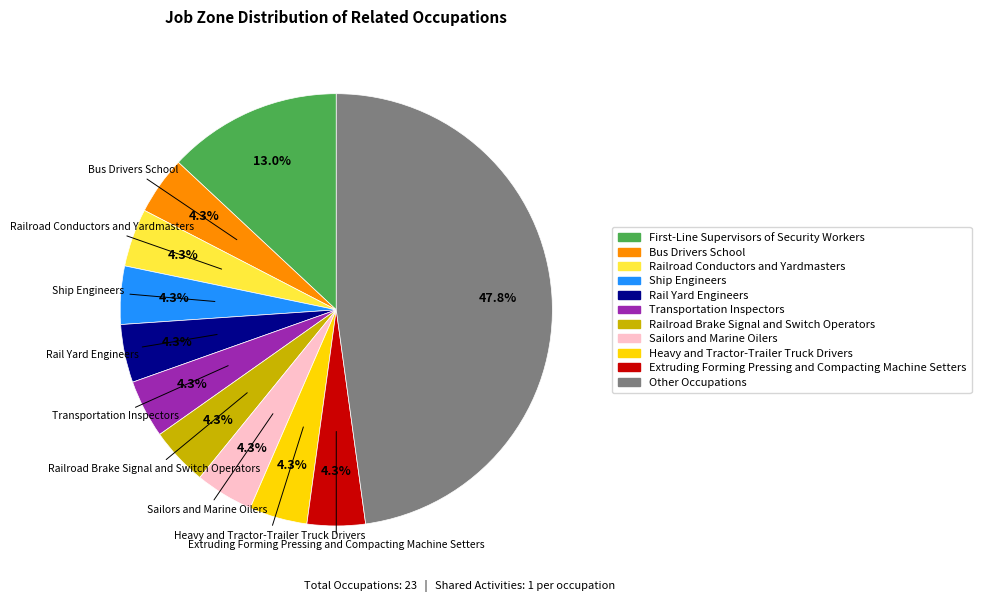

How many segments does this pie chart have?

11